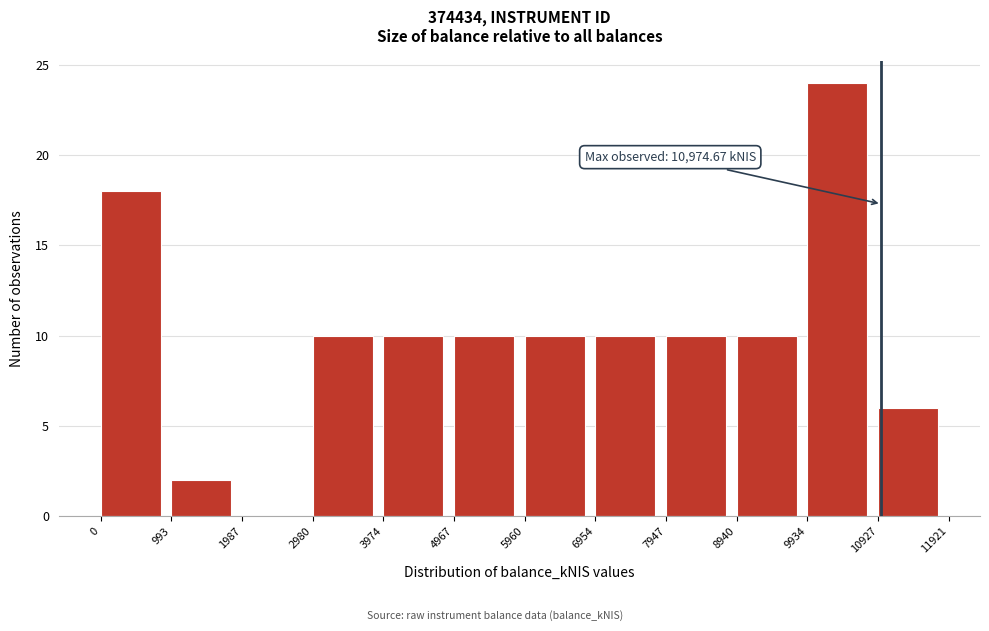

Over which range of the x-axis is the bar tallest?

9934 to 10927